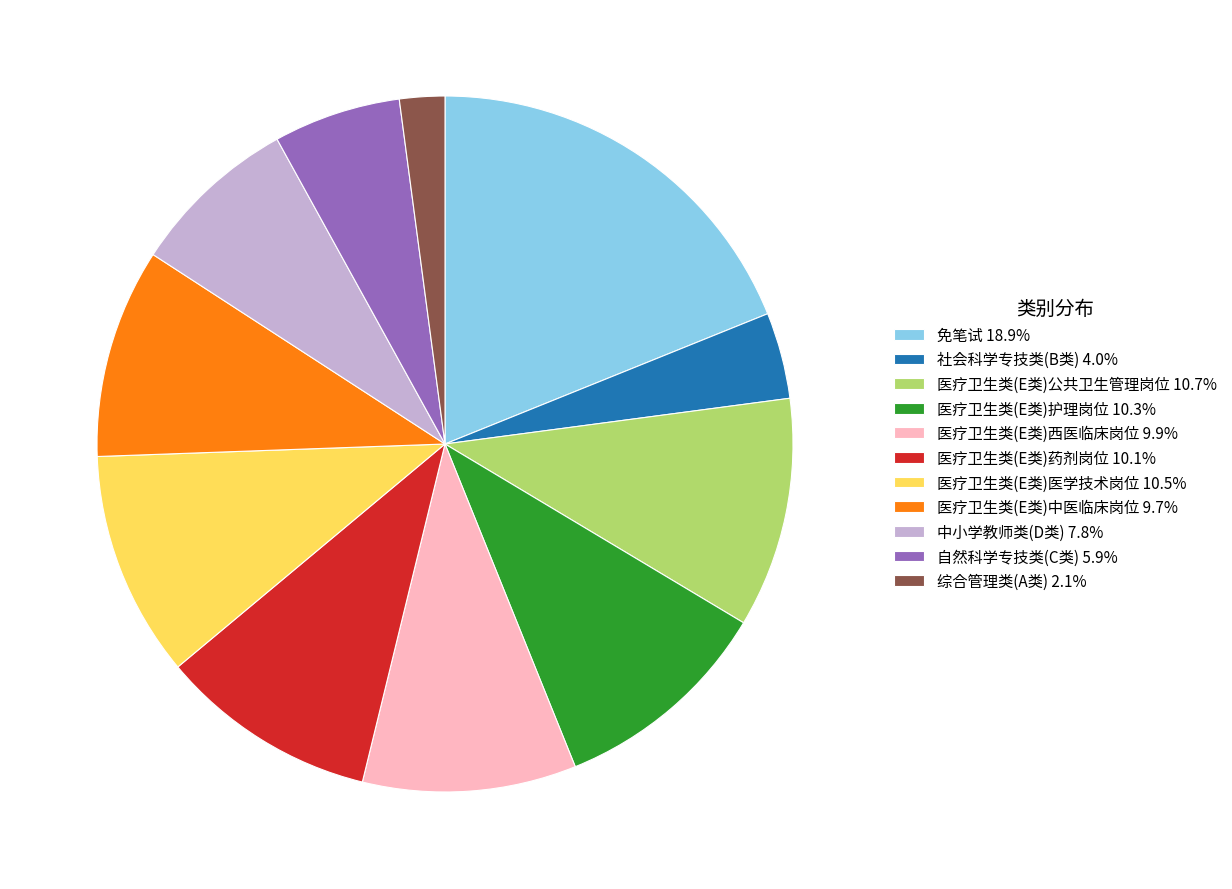

Combined, do 免笔试 and 医疗卫生类(E类)公共卫生管理岗位 account for over 50%?

No